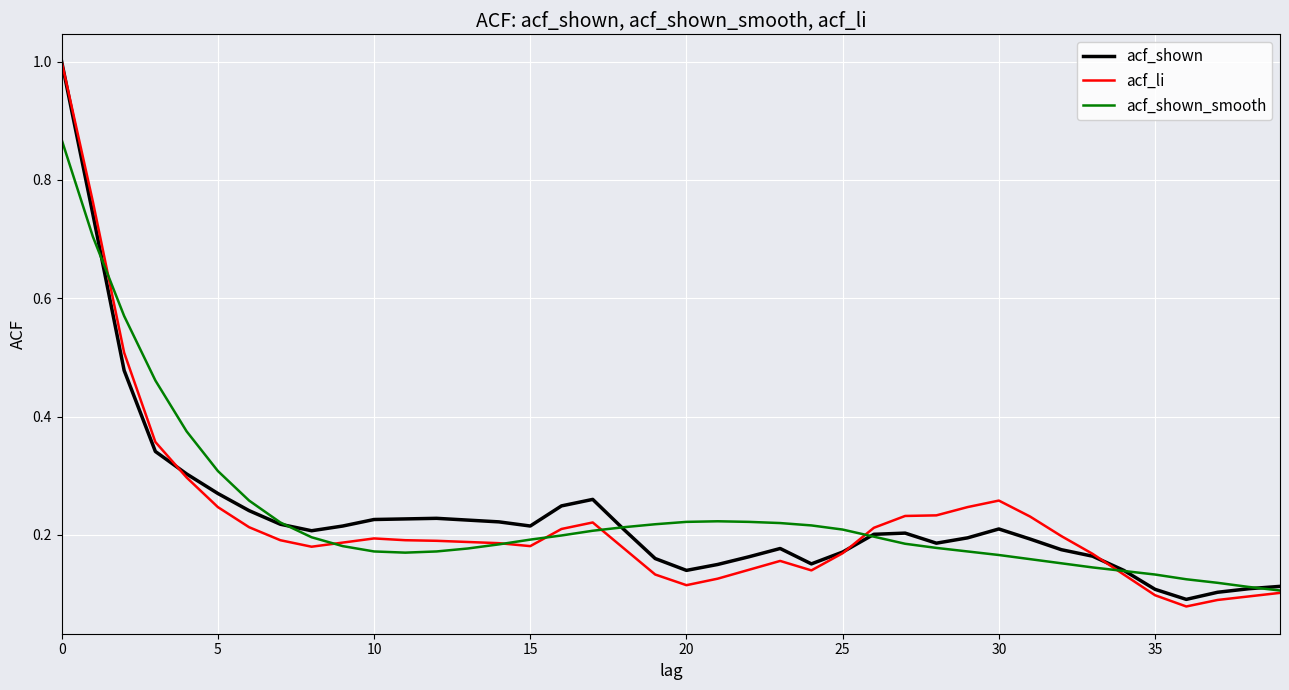

What is the greatest value displayed?

1.0